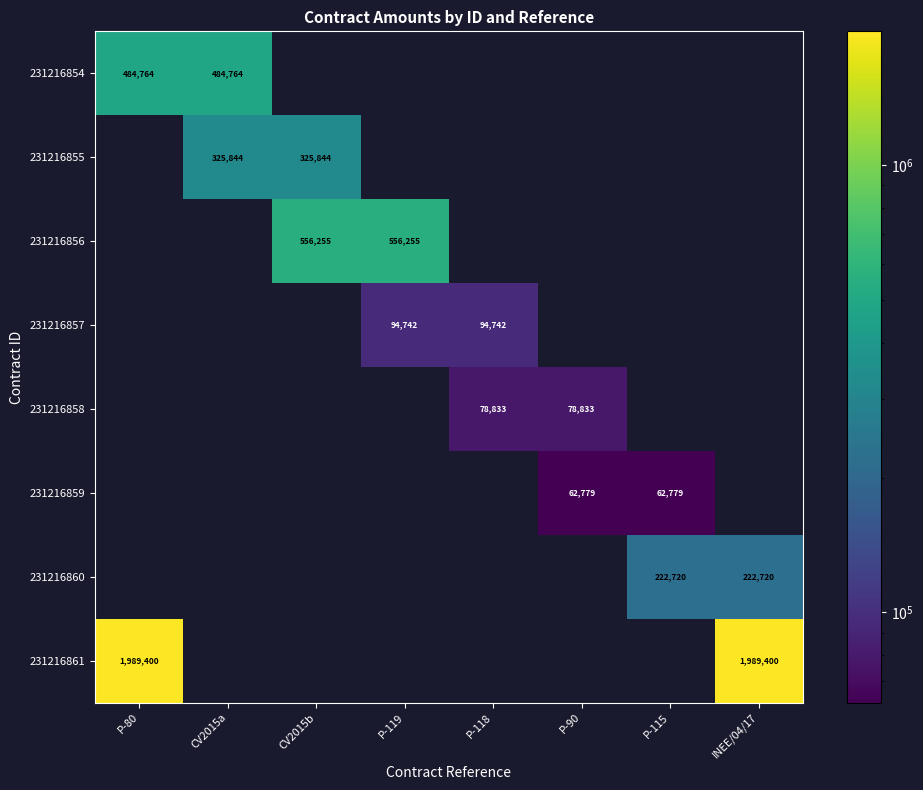

The value of 231216861 at INEE/04/17 is 643659. True or false?

False